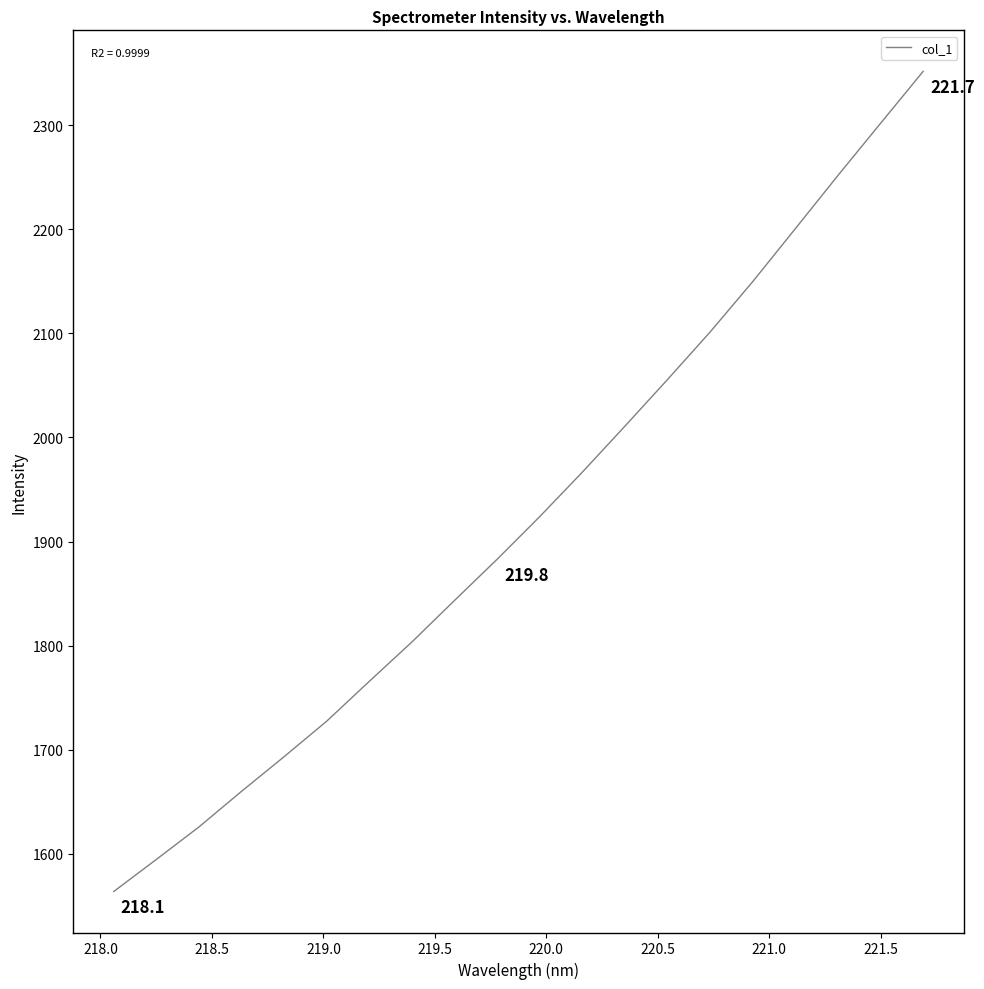

How many series are shown in this chart?

1